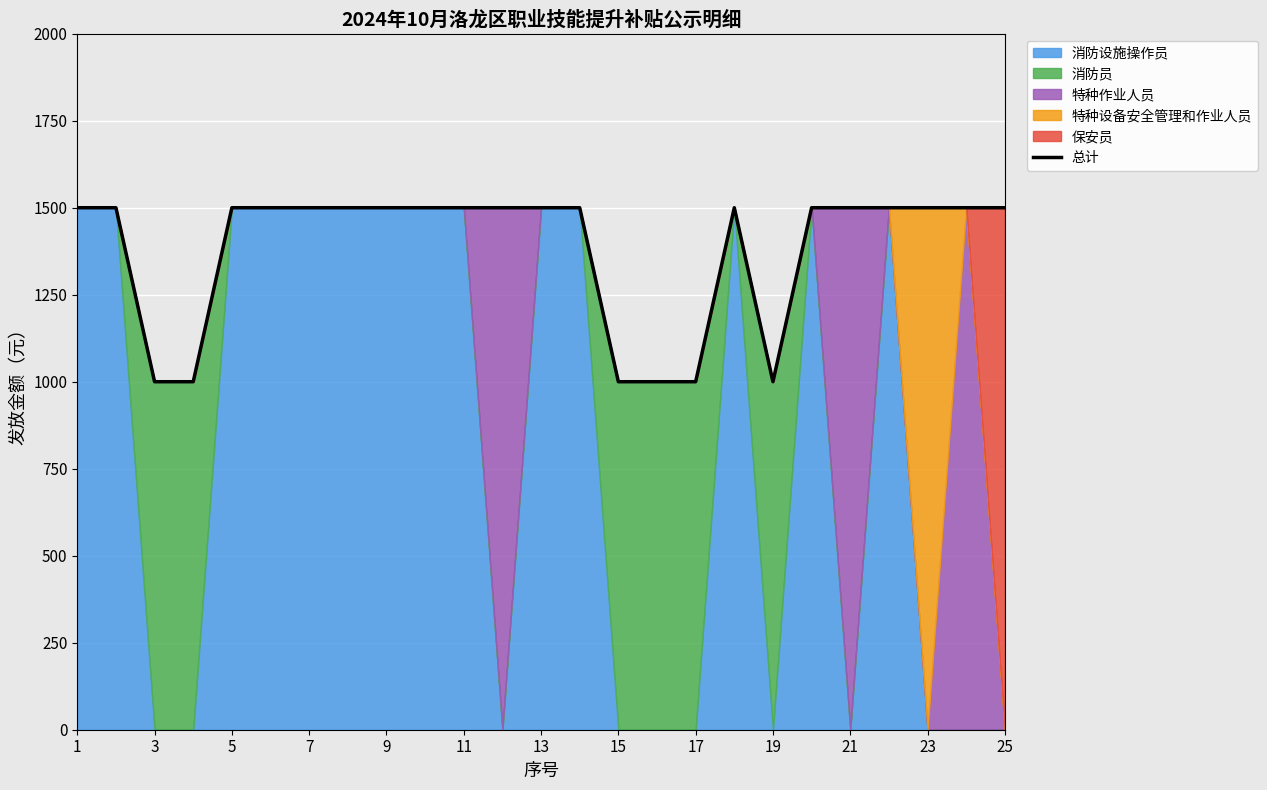

What is the highest value of the 总计 series?

1500